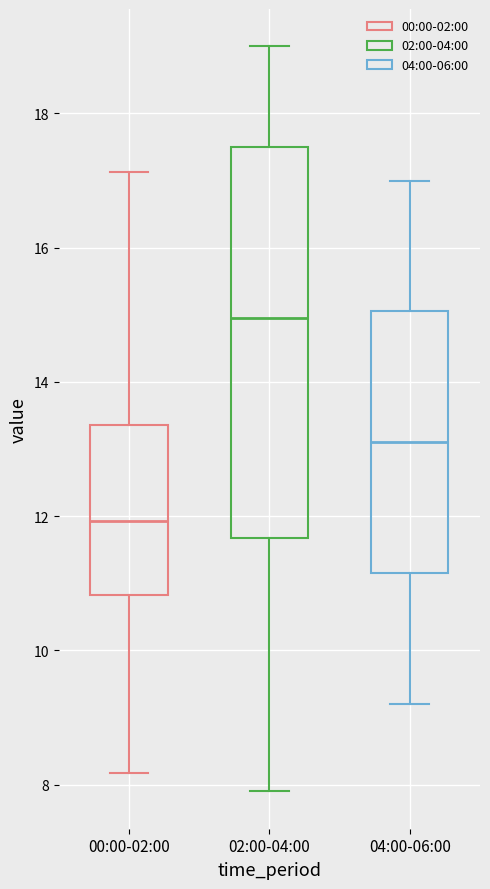

Reading left to right, read every box against the y-axis: the position of its median line, the range the box covers, and the ends of its whiskers. The values are not printed on the chart, so give them approximately, as read against the axis.

00:00-02:00: median 12.0, box 10.8 to 13.4, whiskers 8.2 to 17.2
02:00-04:00: median 15.0, box 11.6 to 17.6, whiskers 8.0 to 19.0
04:00-06:00: median 13.2, box 11.2 to 15.0, whiskers 9.2 to 17.0